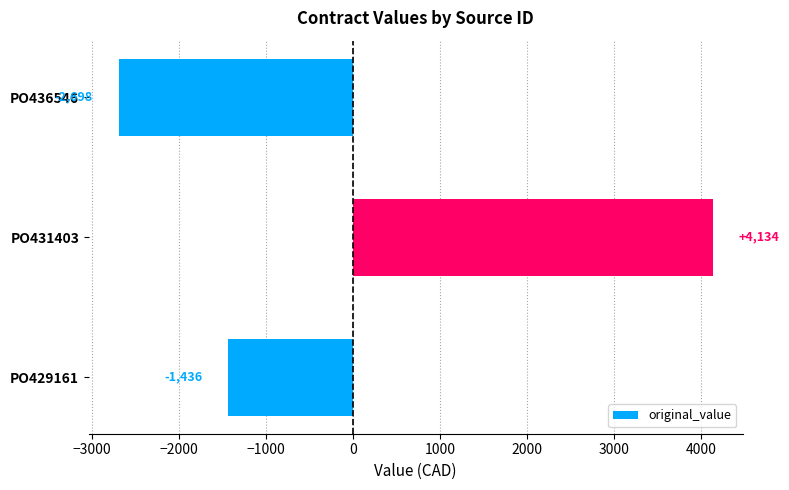

Which label corresponds to the smallest value in the chart?

PO436546